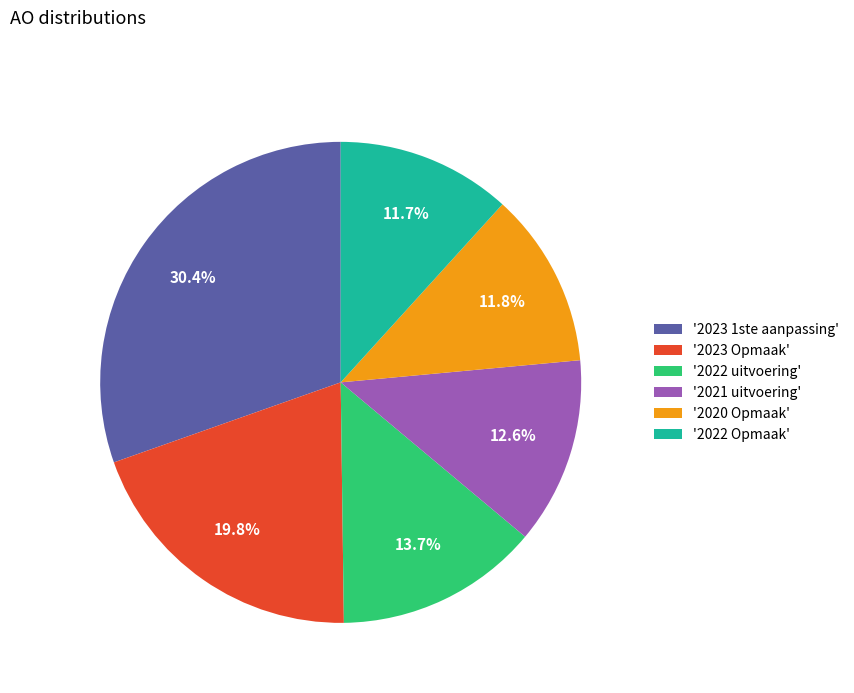

What percentage do '2021 uitvoering' and '2020 Opmaak' together represent?

24.4%